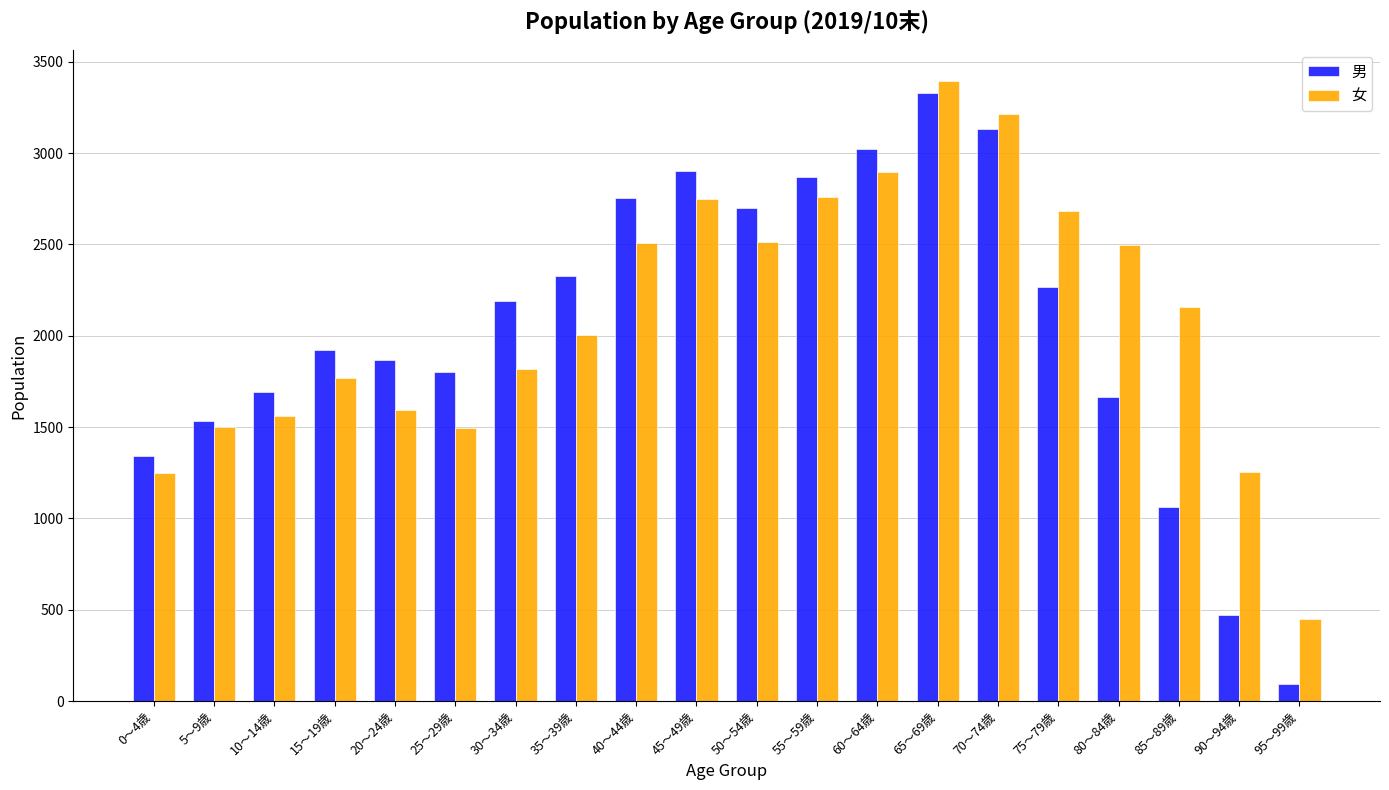

True or false: 男 has a value of 788 at 90～94歳.

False